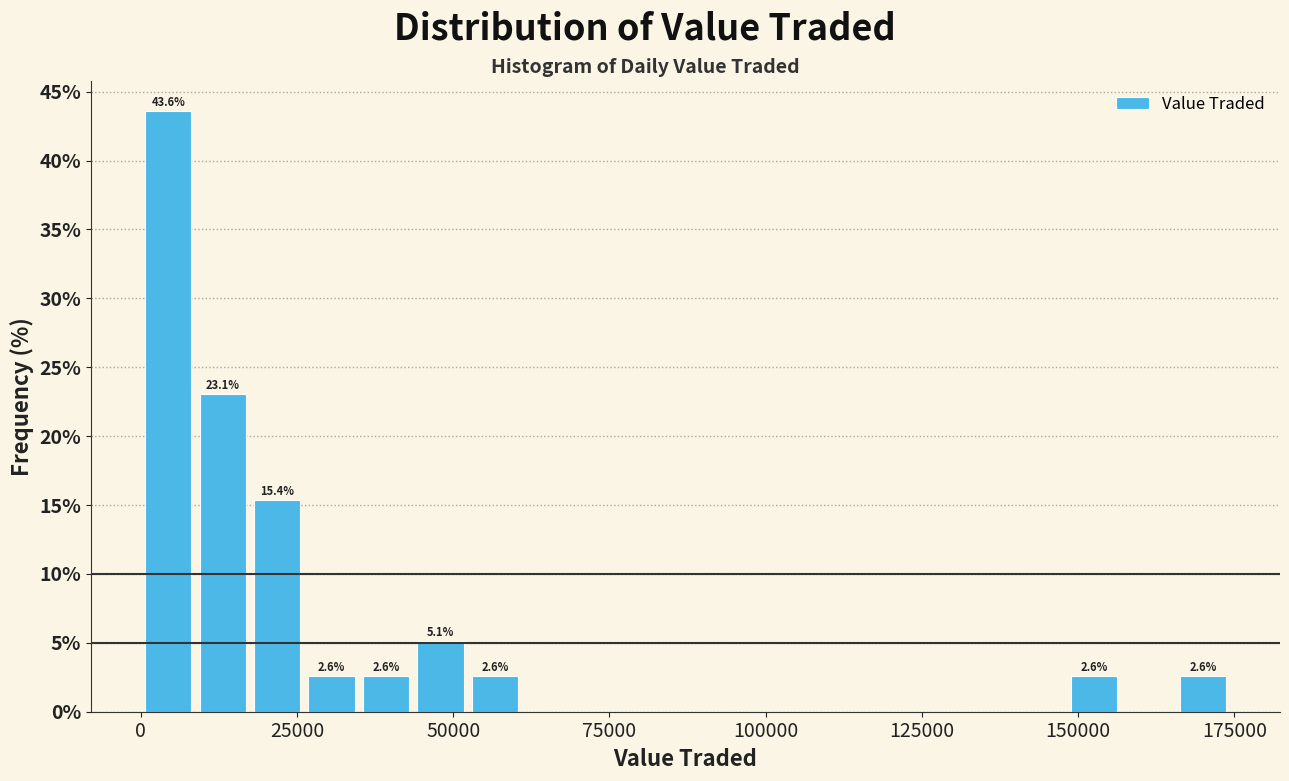

Read against the x-axis, roughly where is the centre of the tallest bar?

5000